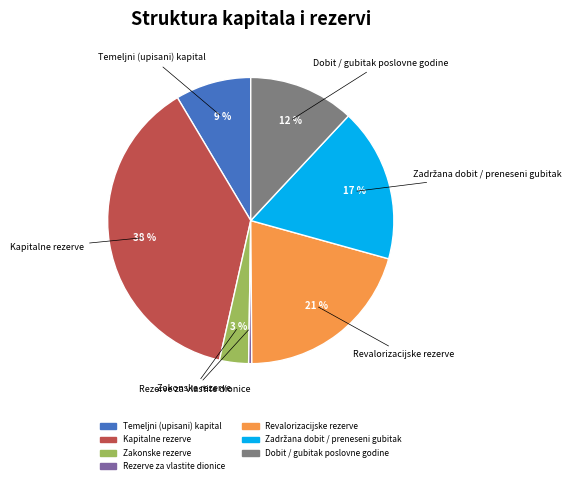

To the nearest percent, what is the average slice percentage?

14%